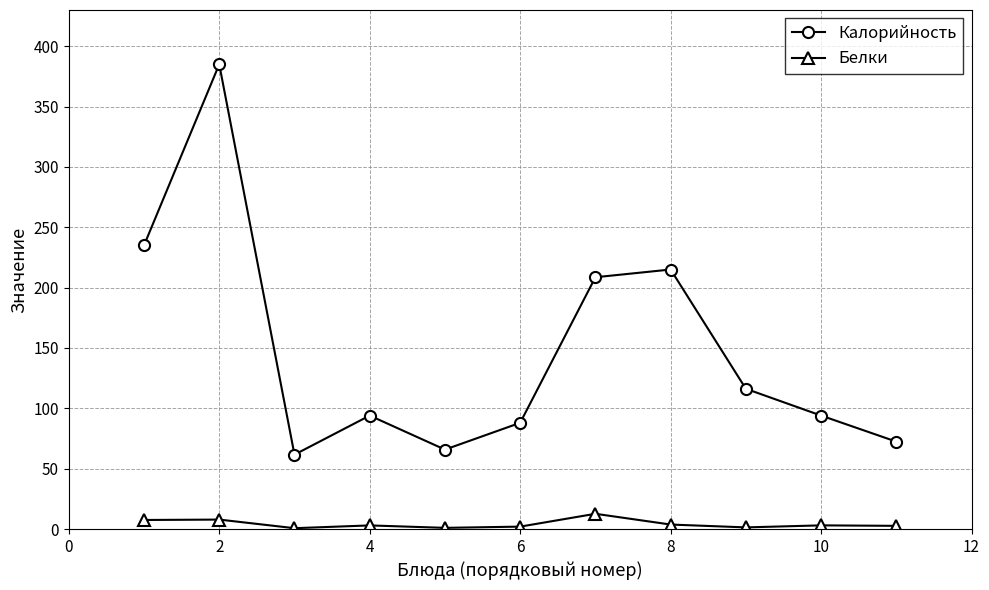

What is the highest value of the Калорийность series?

385.0